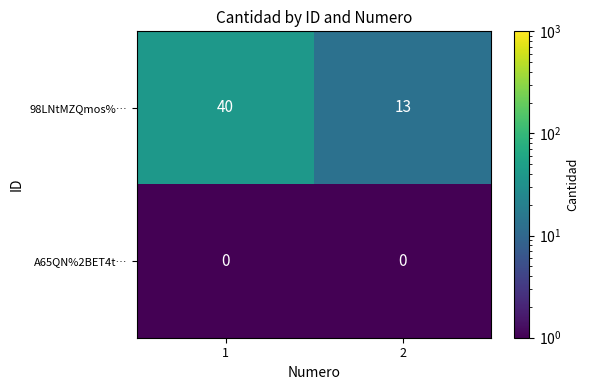

What is the minimum value for 98LNtMZQmos%…?

13